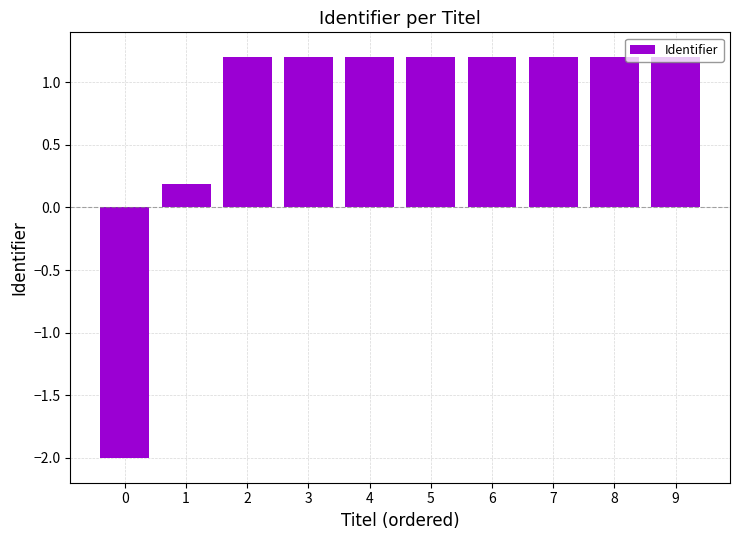

True or false: the data shows 0.4 at 6.

False